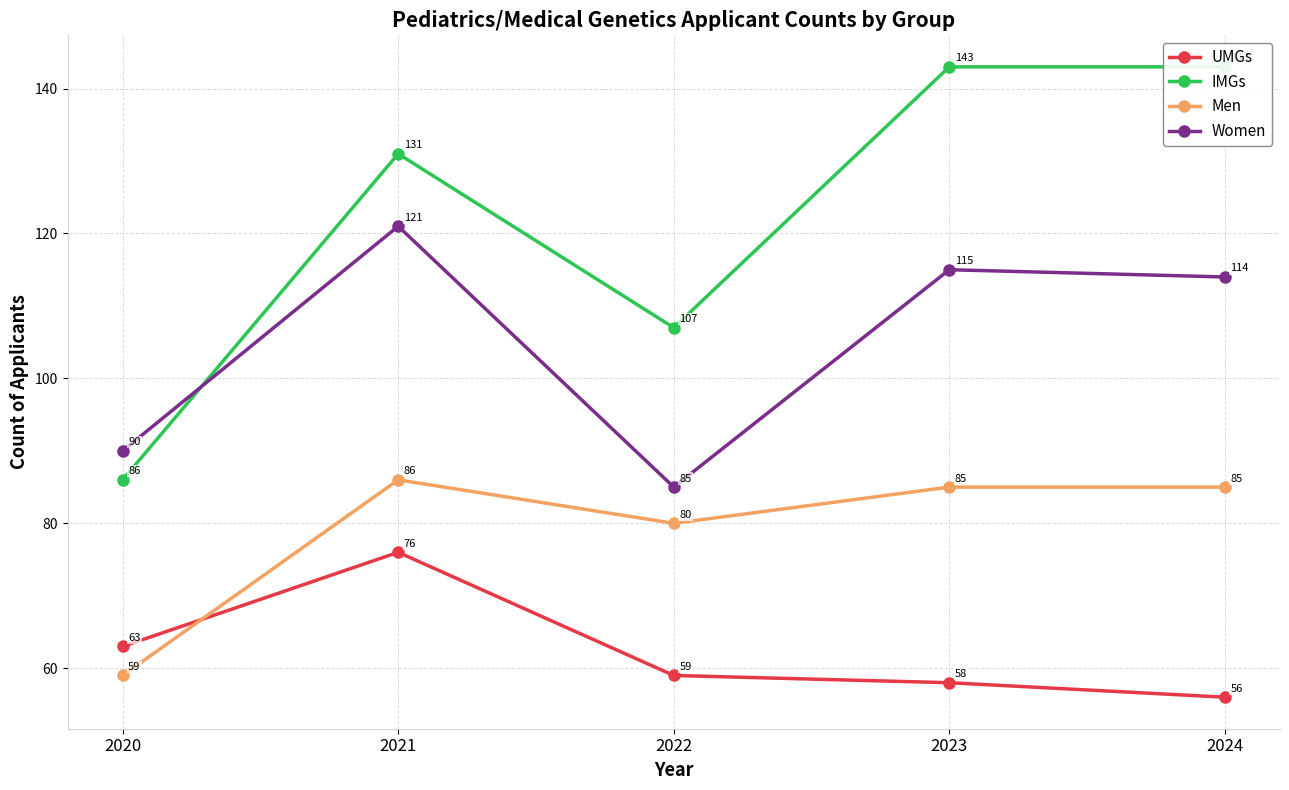

What value does the UMGs series have at 2020, to the nearest 5?

65